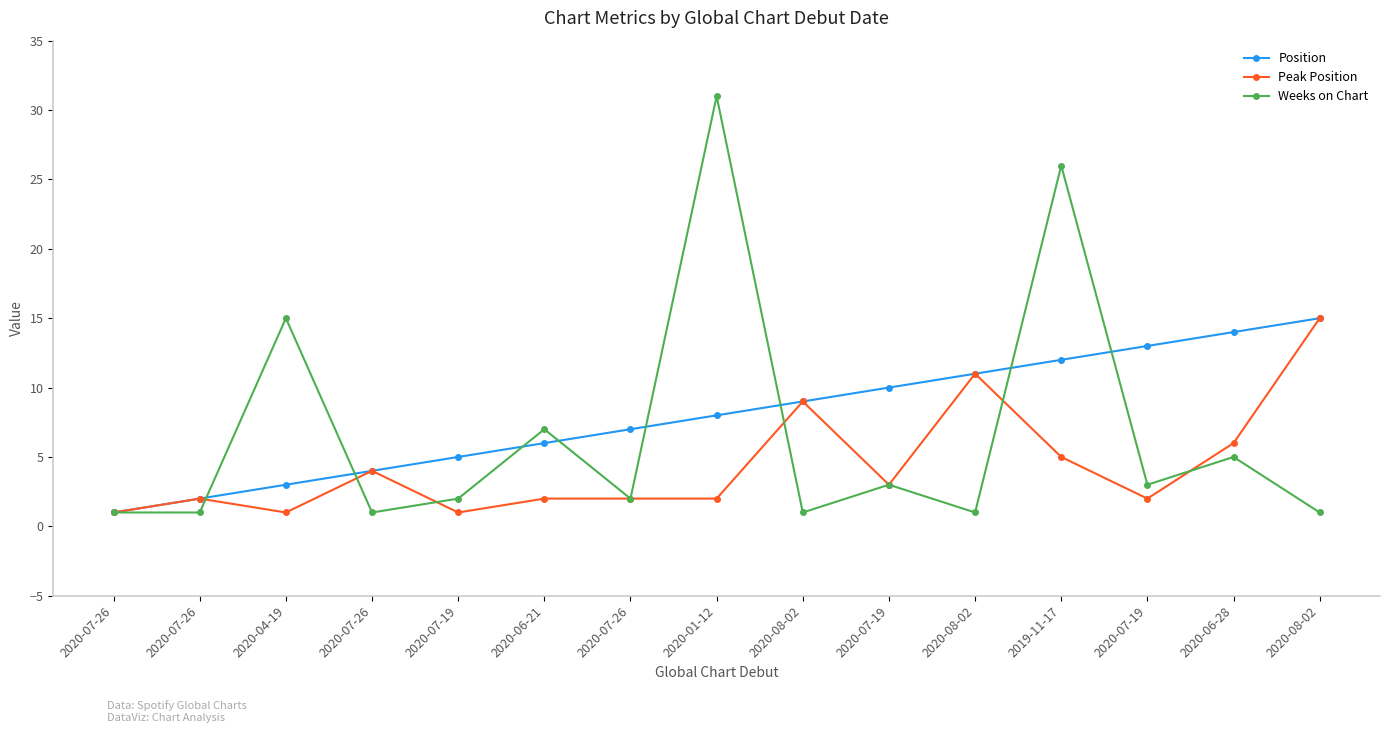

What are all the series names shown in the legend?

Position, Peak Position, Weeks on Chart